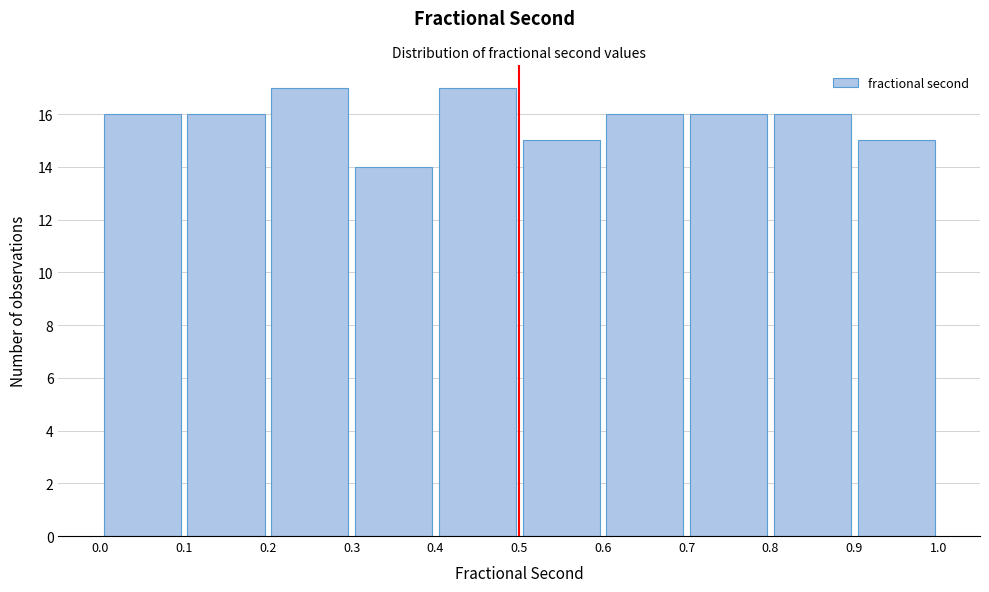

What is the height of the bar covering 0.4 to 0.5 on the x-axis? The values are not printed on the chart, so give them approximately, as read against the axis.

17